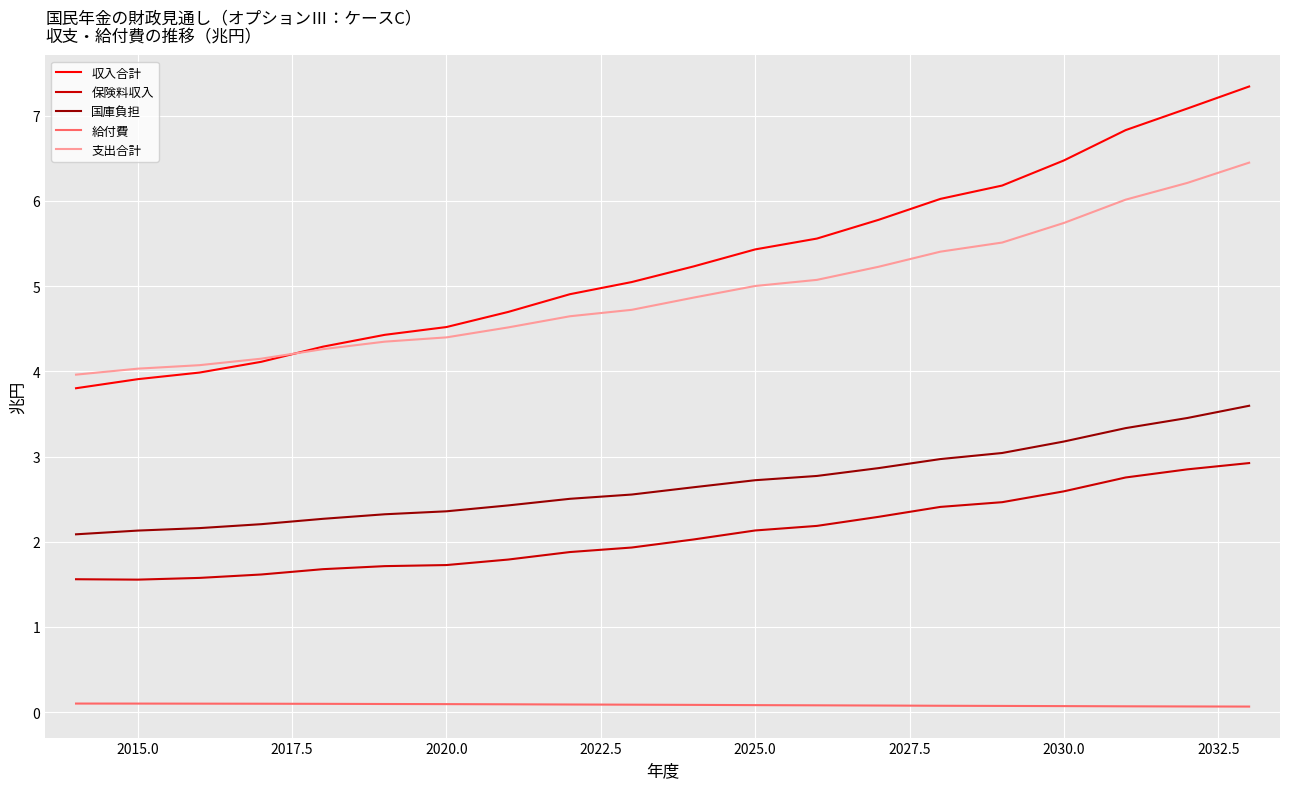

Which series has the largest total across all categories?

収入合計